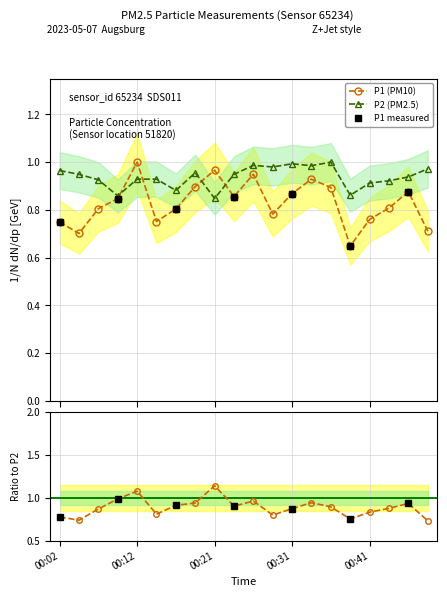

Does the chart have visible grid lines?

Yes